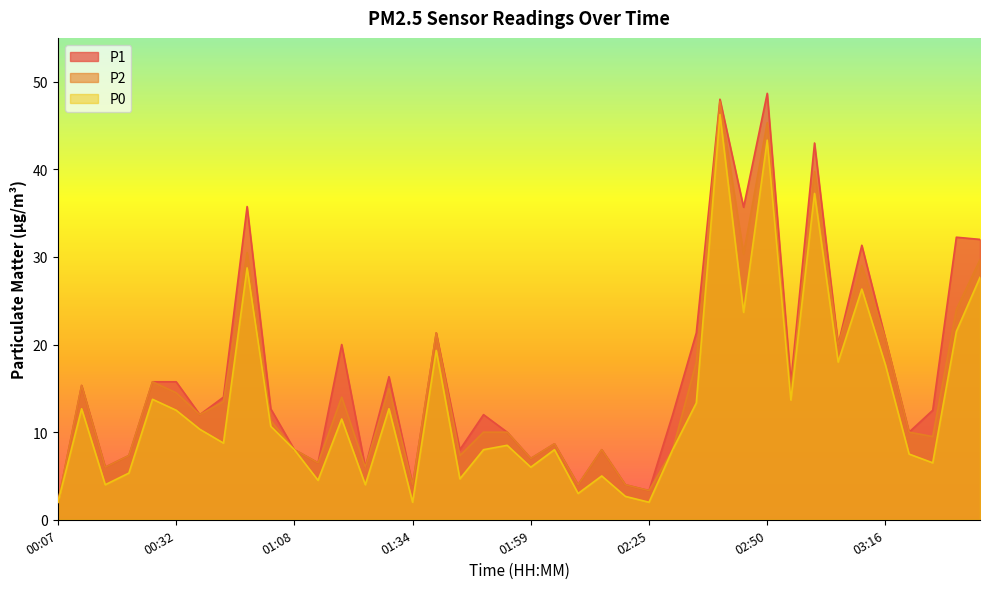

How many data points in P2 are above 12?

19